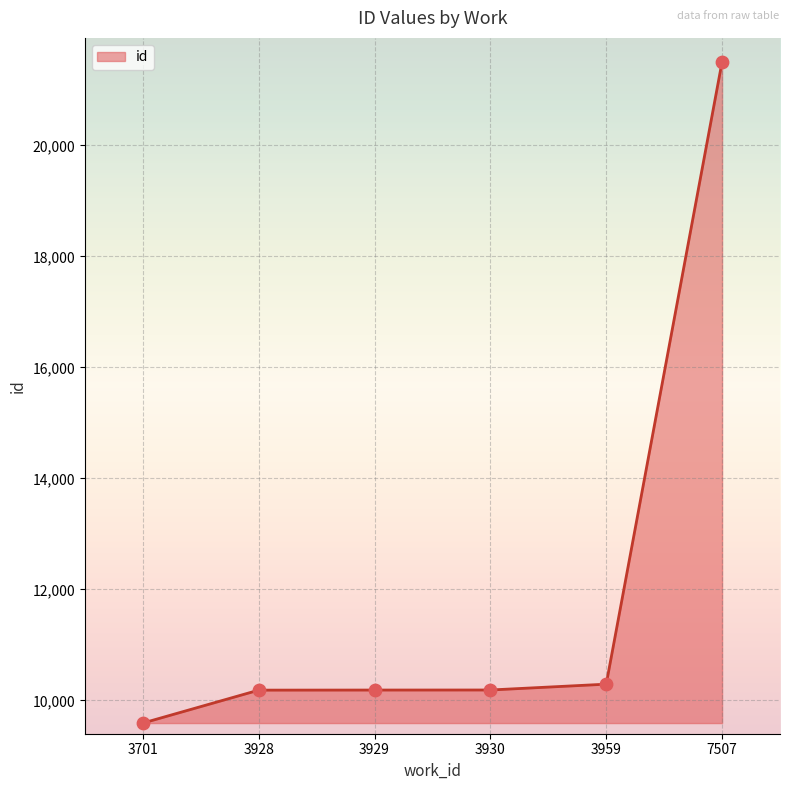

Between 7507 and 3929, which is larger?

7507